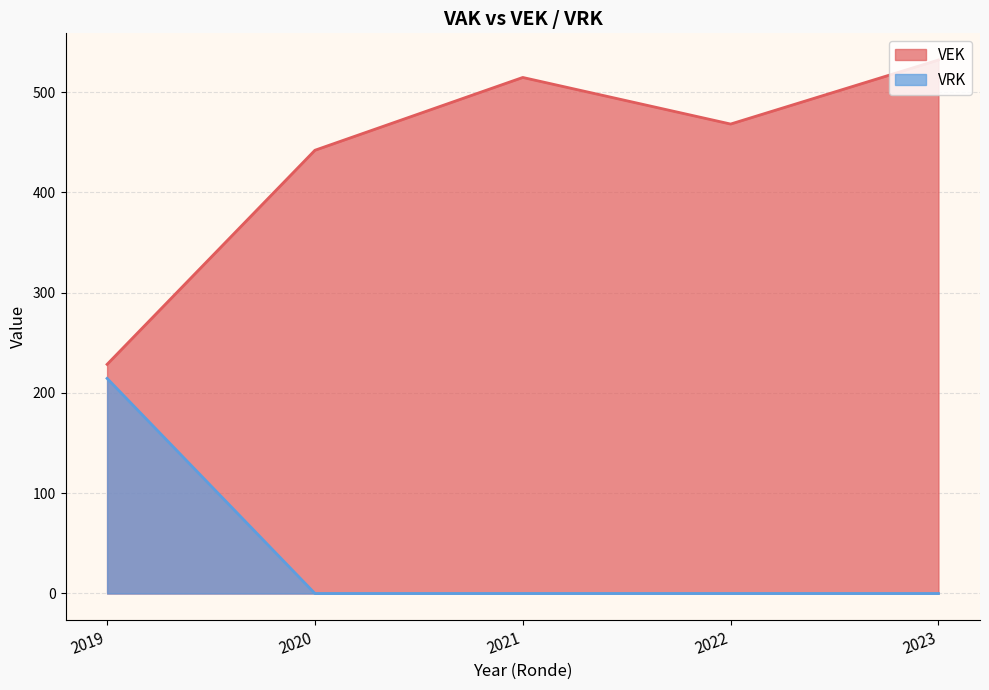

How many interior local peaks does the VEK series have?

1